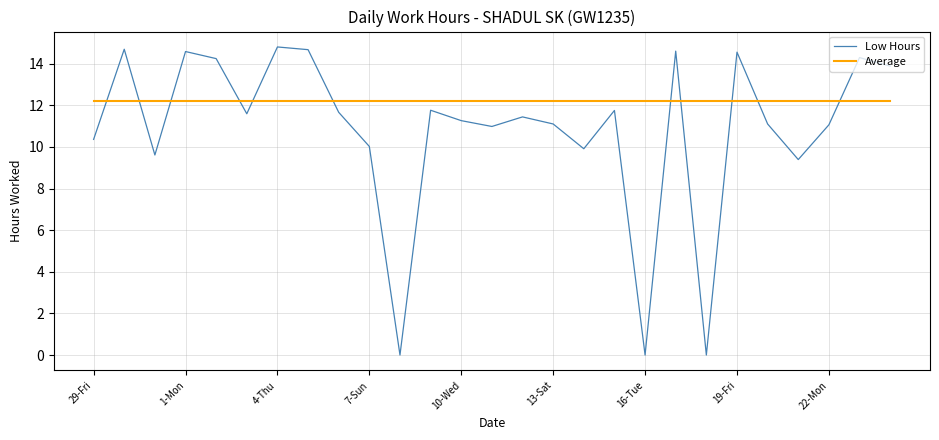

What is the difference between the maximum and second lowest values in the Low Hours series?

14.8